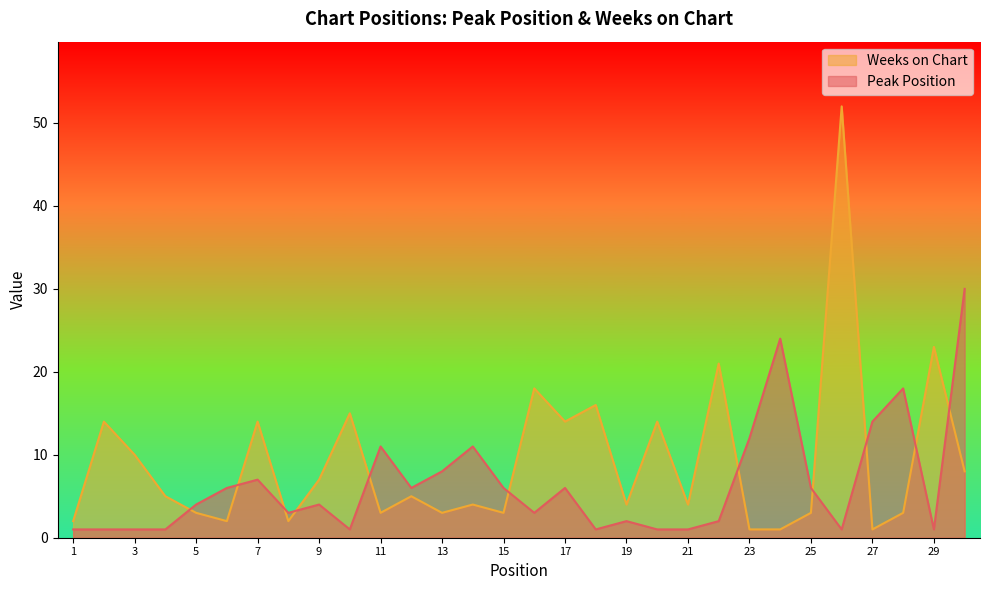

At which label does Peak Position first exceed 4?

6